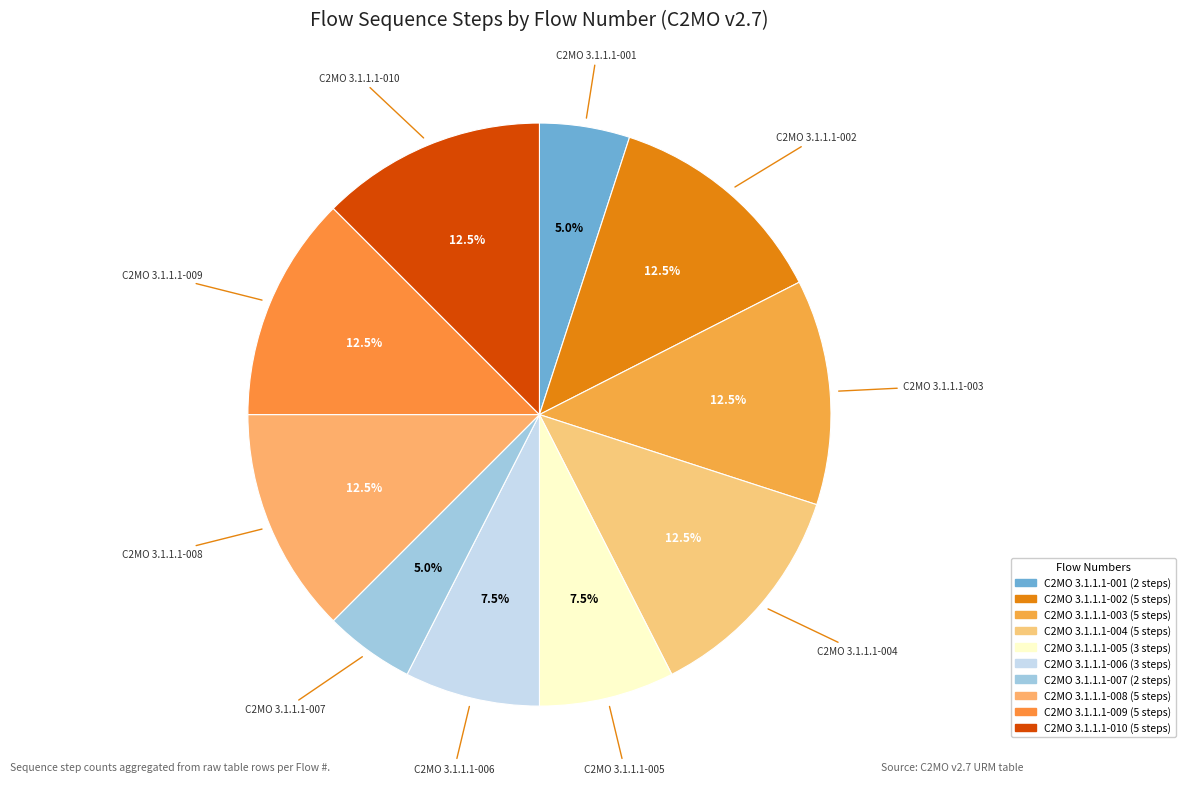

To the nearest percent, what is the combined percentage of C2MO 3.1.1.1-010 and C2MO 3.1.1.1-005?

20%